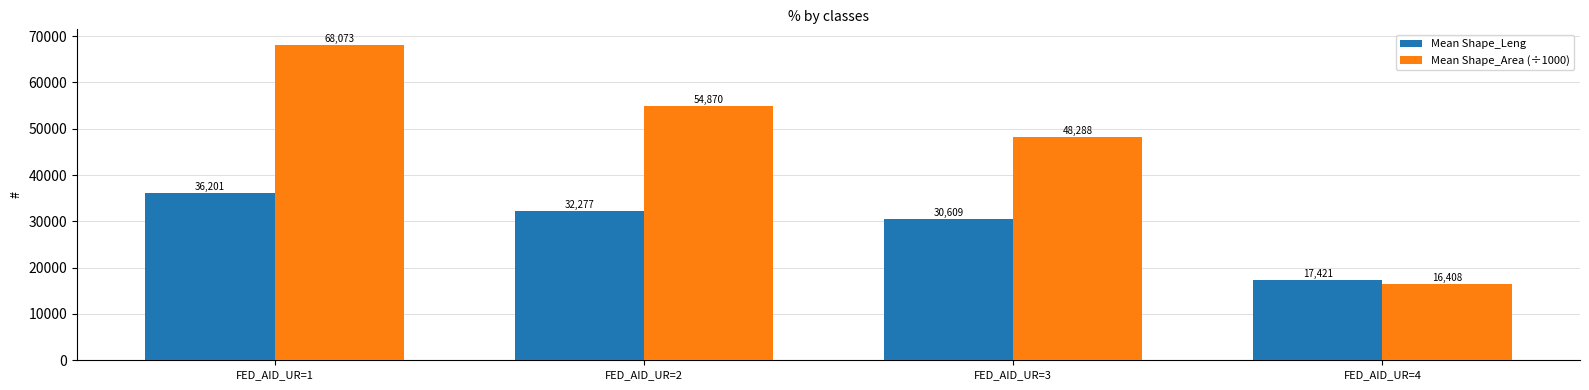

What is the minimum value shown in the chart?

16407.9